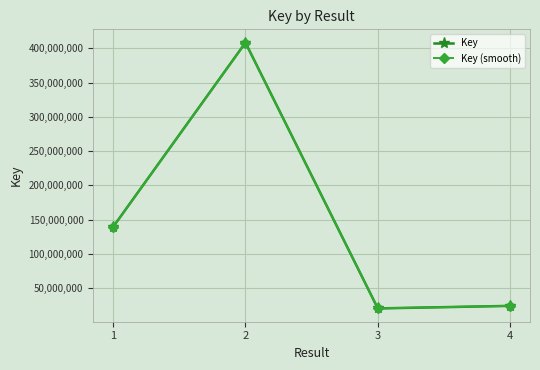

Which series has the largest range (max minus min)?

Key